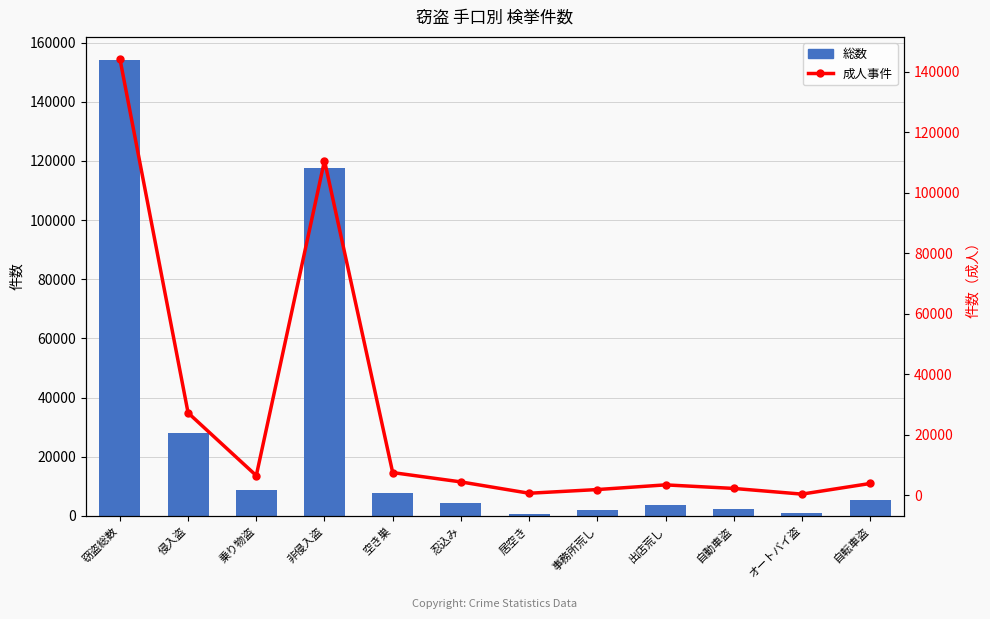

Which series changed the most between 空き巣 and 忍込み?

総数